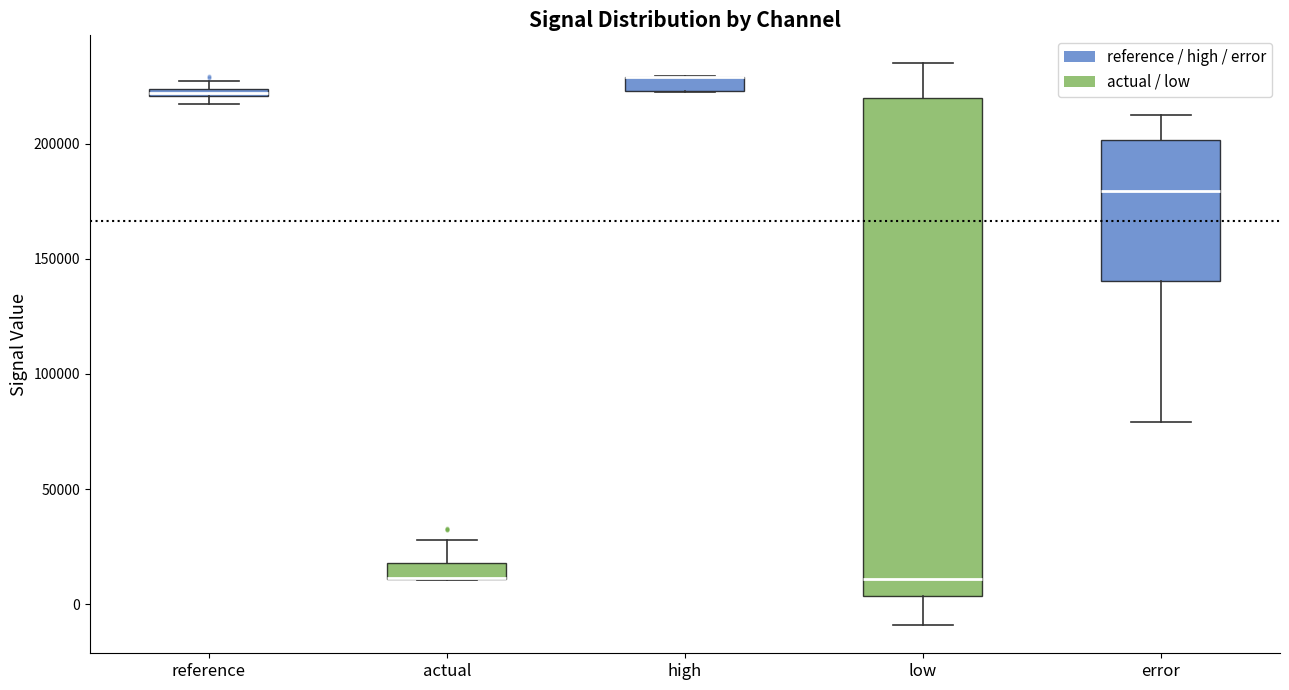

Where does the lower whisker of the box for error end on the y-axis? The values are not printed on the chart, so give them approximately, as read against the axis.

80000